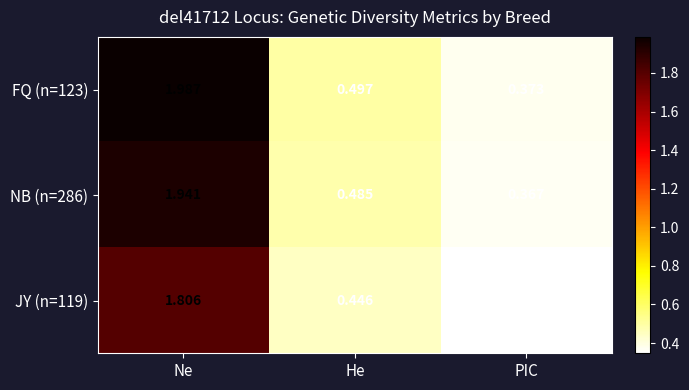

Rank the categories by JY (n=119) value from highest to lowest.

Ne, He, PIC